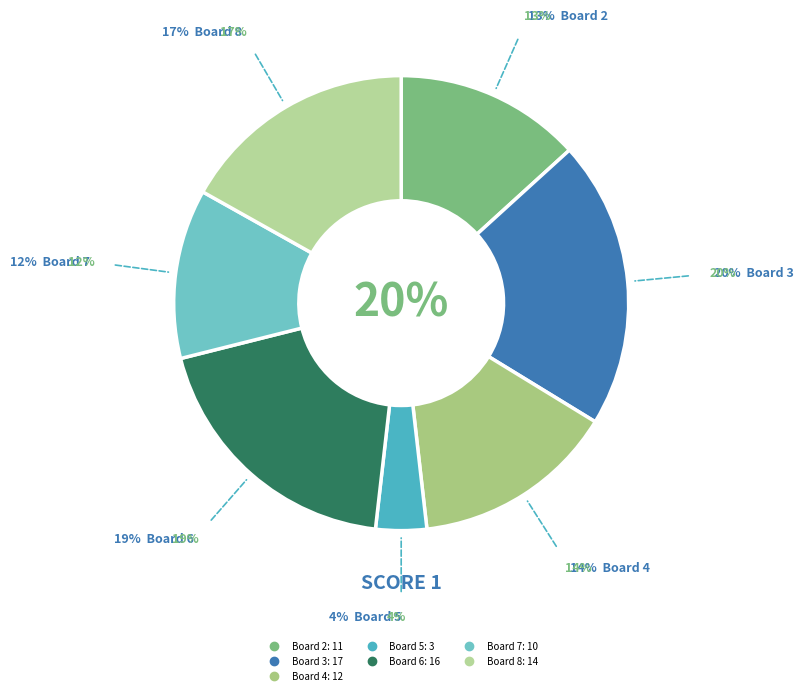

How many slices are in this pie chart?

7